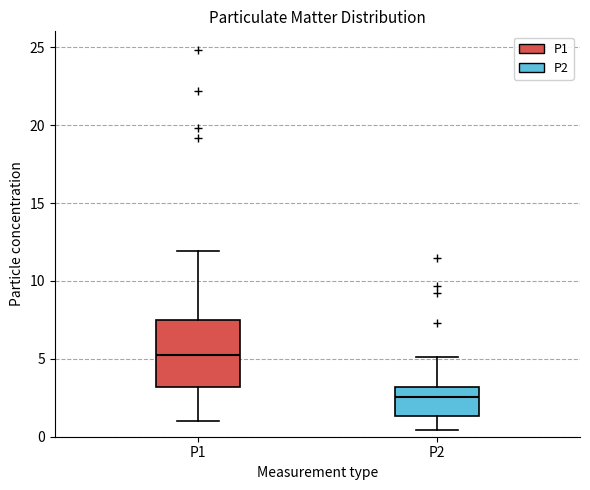

Reading left to right, read every box against the y-axis: the position of its median line, the range the box covers, and the ends of its whiskers. The values are not printed on the chart, so give them approximately, as read against the axis.

P1: median 5.0, box 3.0 to 7.5, whiskers 1.0 to 12.0
P2: median 2.5, box 1.5 to 3.0, whiskers 0.5 to 5.0